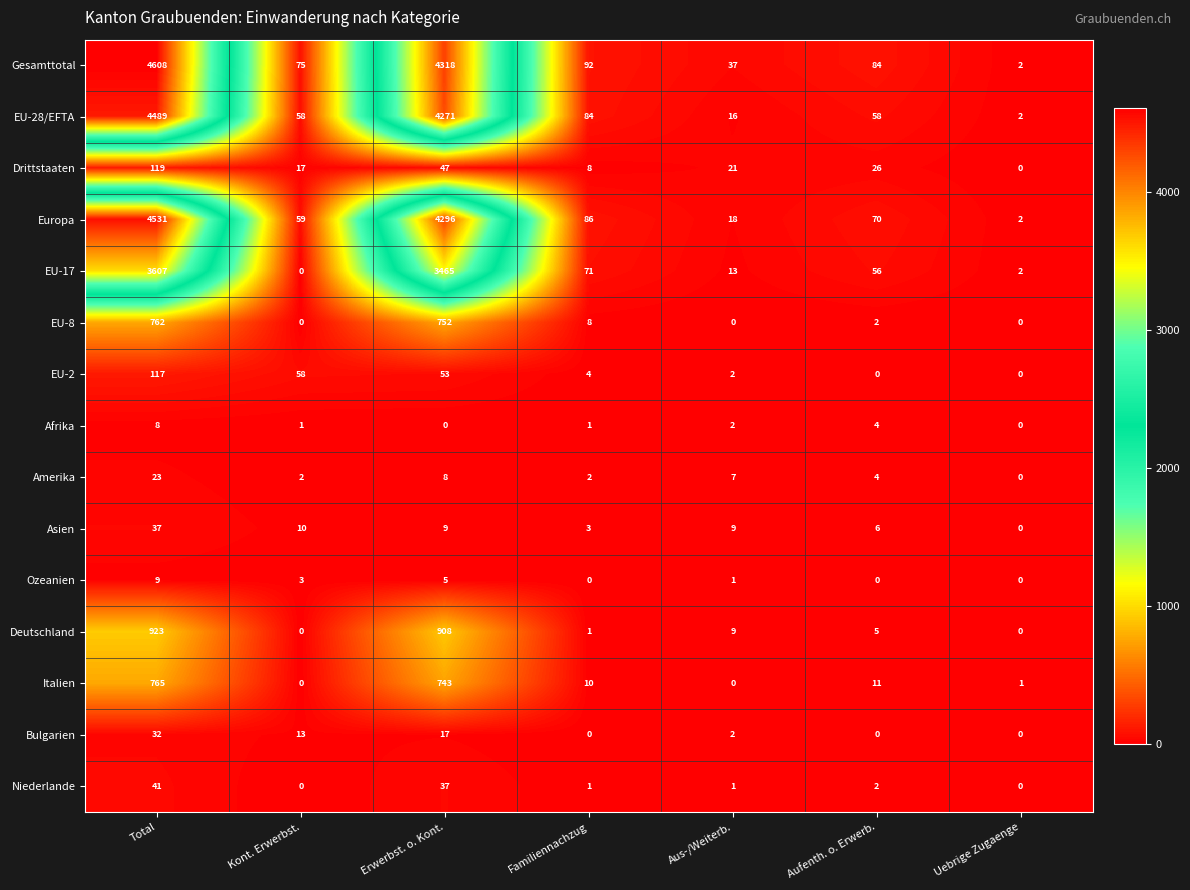

What is the total value across all series at Total?

20071